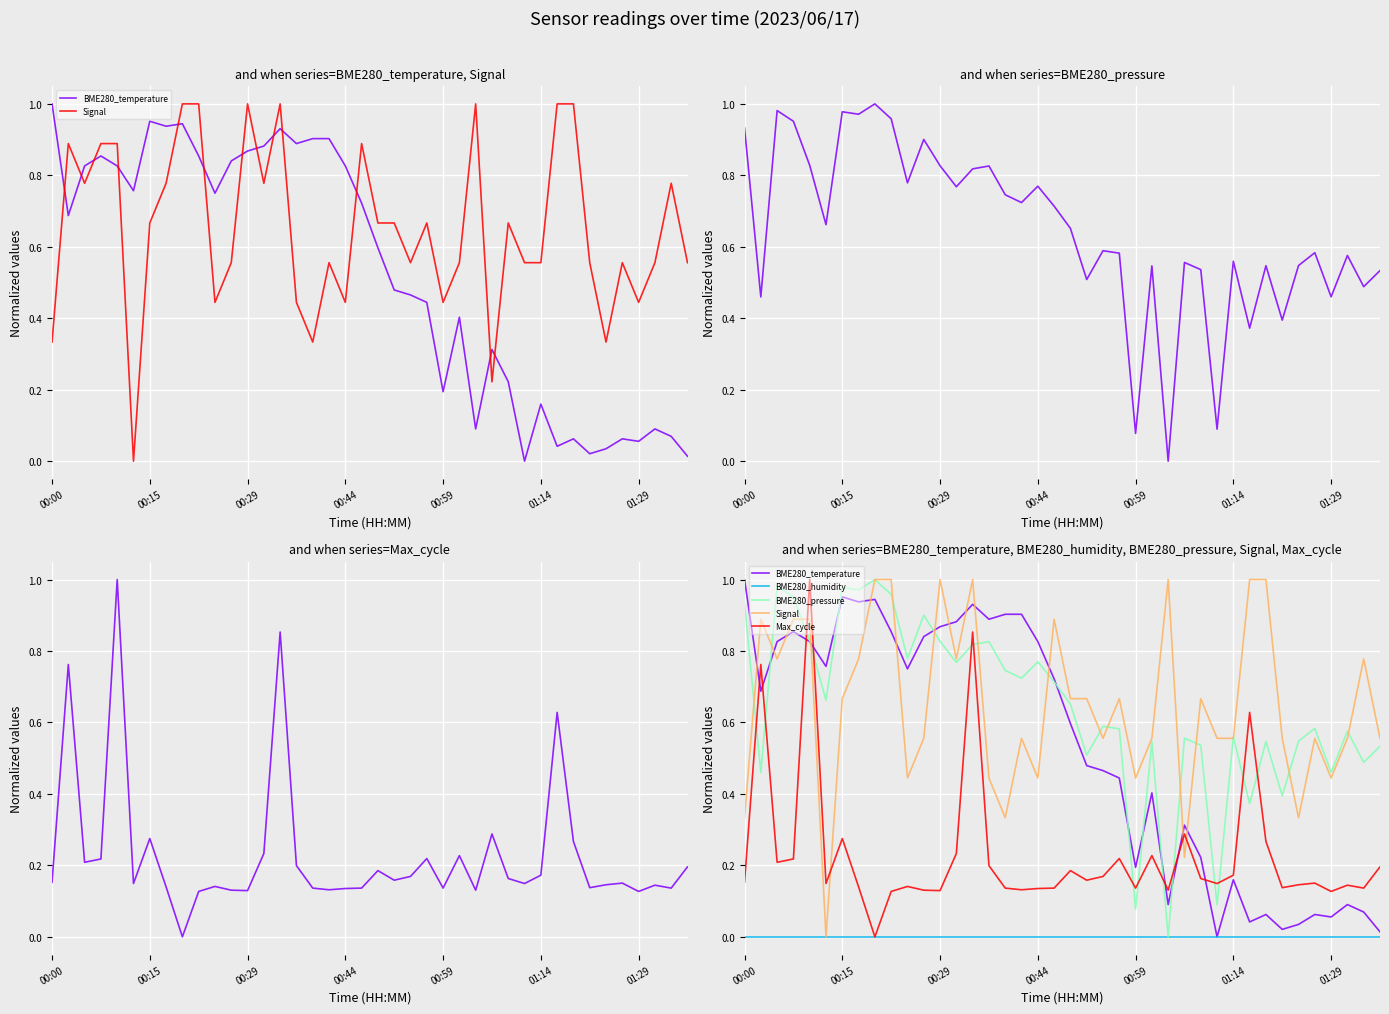

True or false: Signal and BME280_pressure cross at least once.

True